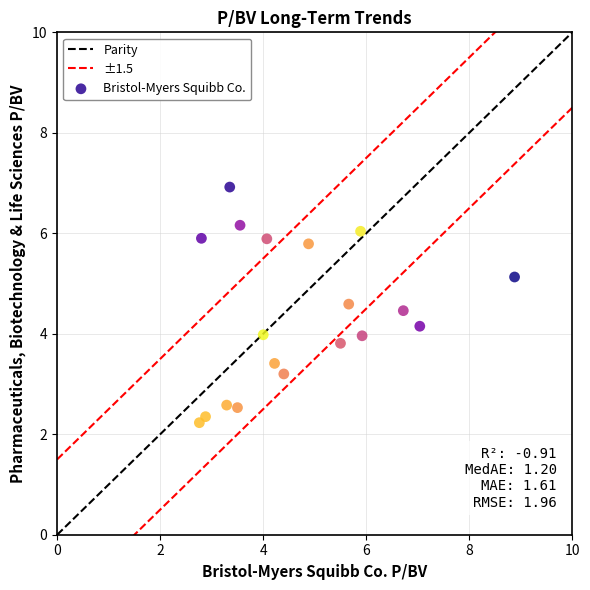

What is the range of Y values (max minus min)?

4.7